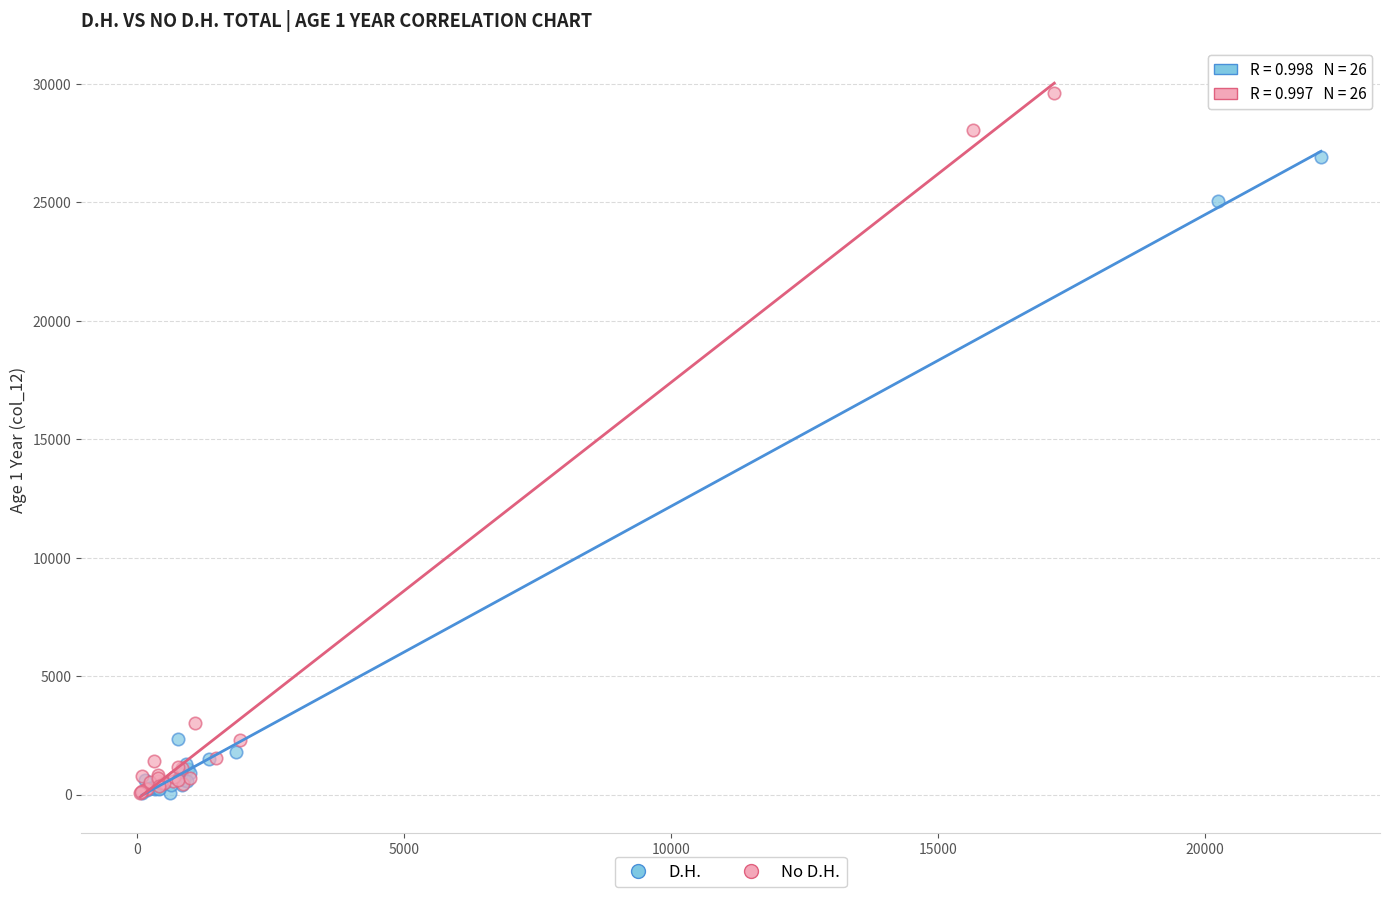

Which series has the widest spread of Y values?

No D.H.